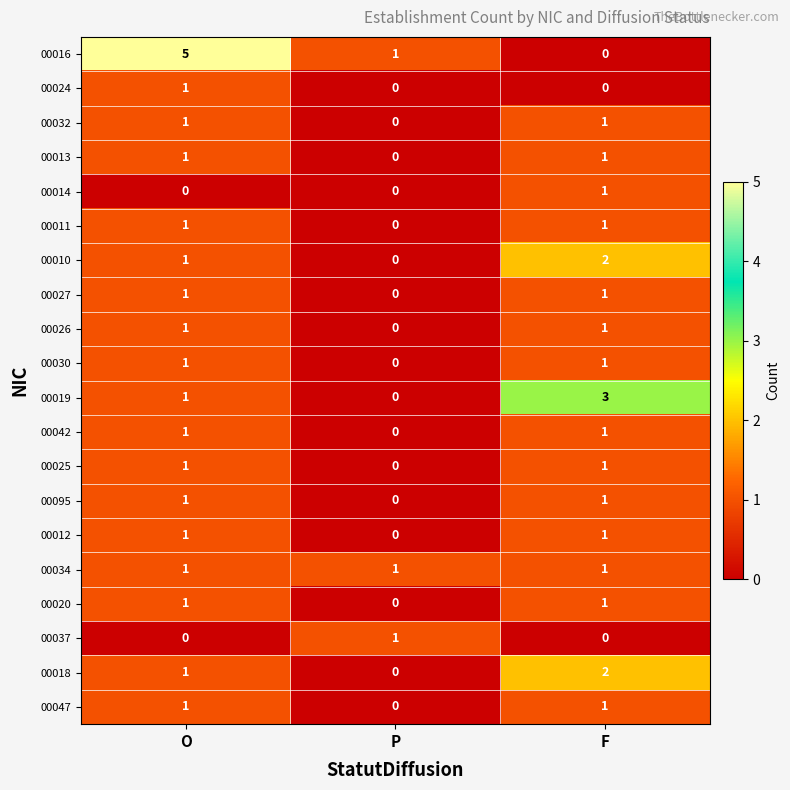

Which series has the largest total across all categories?

00016